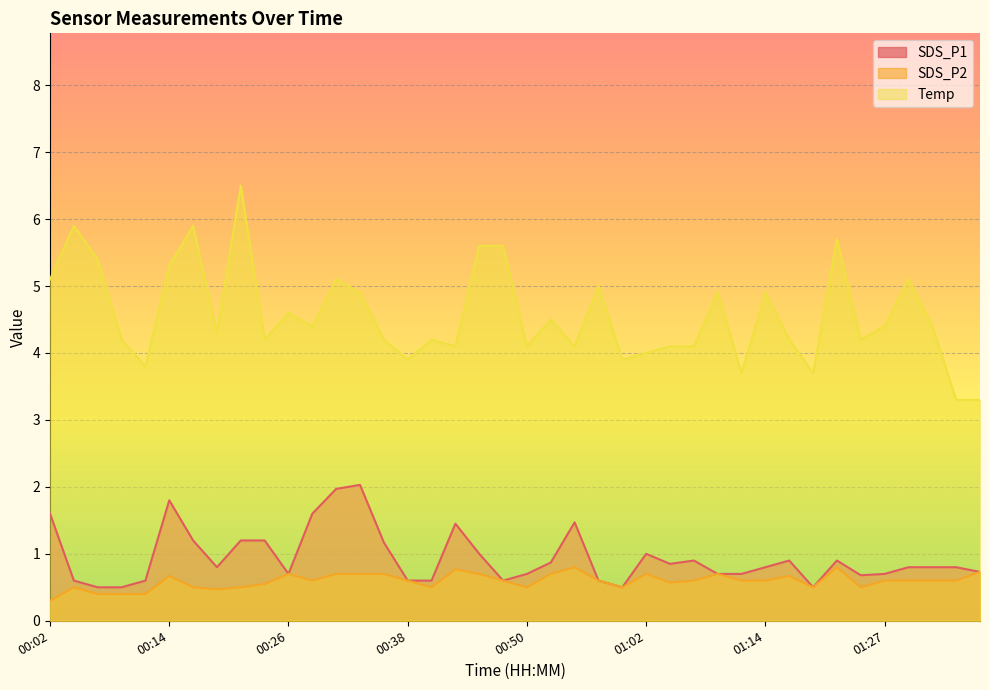

The SDS_P1 series shows 0.7 at 01:12. True or false?

True